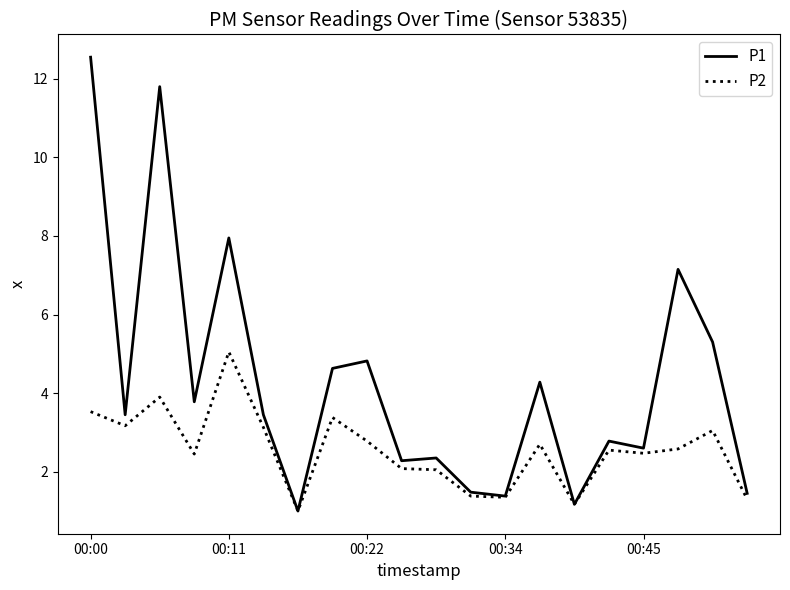

List the series in order of their overall mean, lowest first.

P2, P1